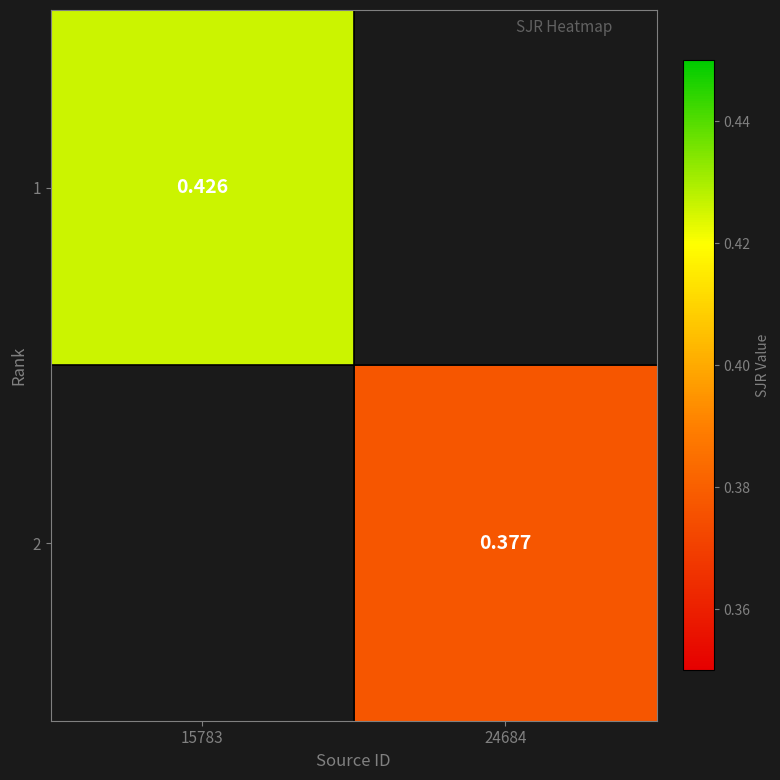

Rank the categories by 2 value from highest to lowest.

15783, 24684